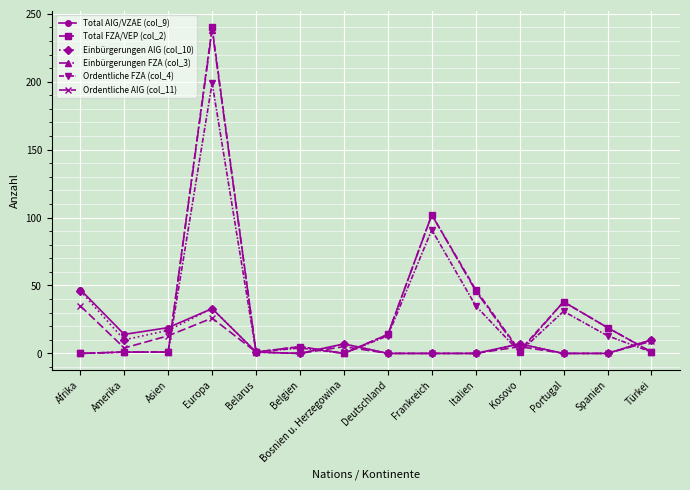

Which series has the largest range (max minus min)?

Total FZA/VEP (col_2)